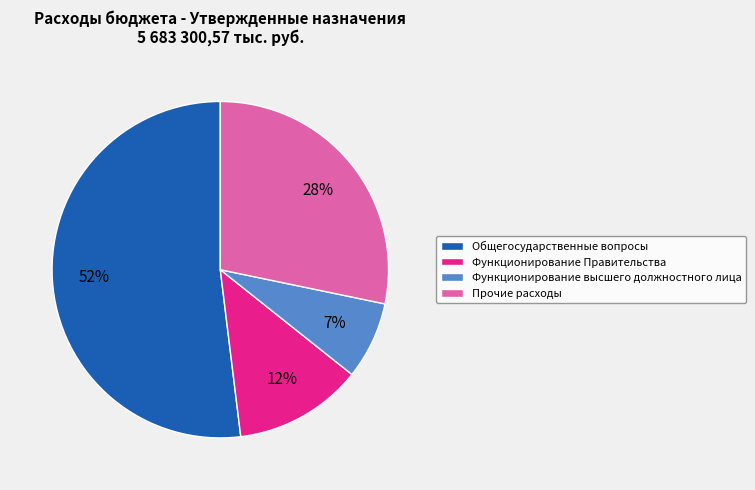

To the nearest percent, what percentage of the pie is Функционирование Правительства?

12%